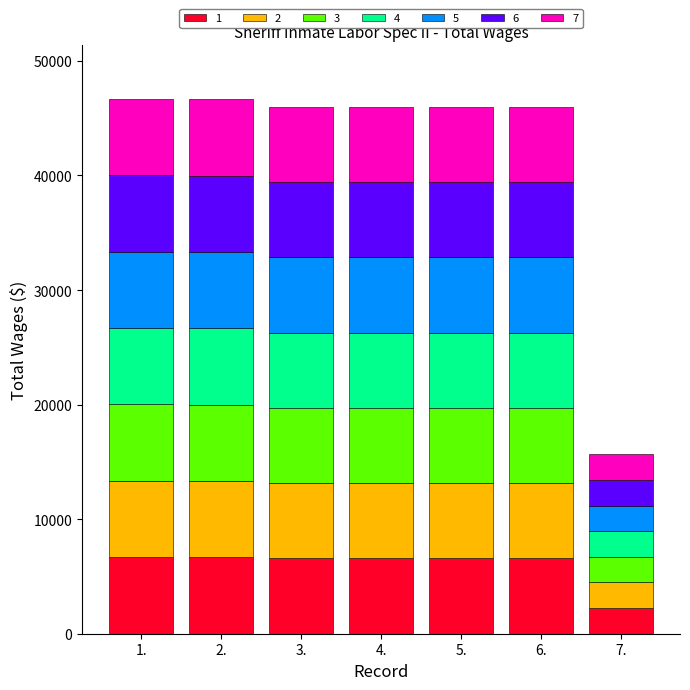

What is the difference between the maximum and minimum values in the 1 series?

4433.1